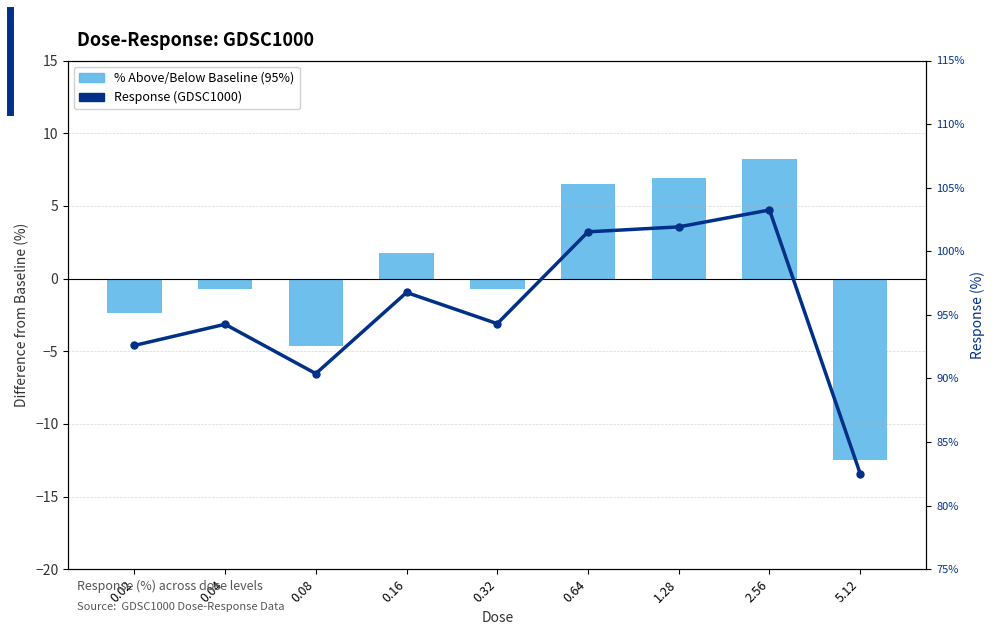

How many values in the % Above/Below Baseline series are below 0?

5